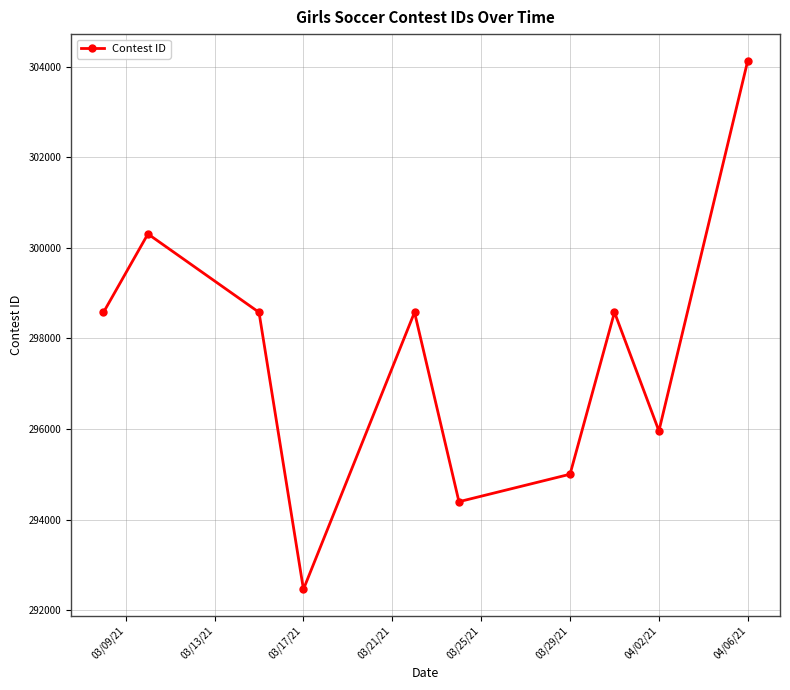

What is the average value?

297657